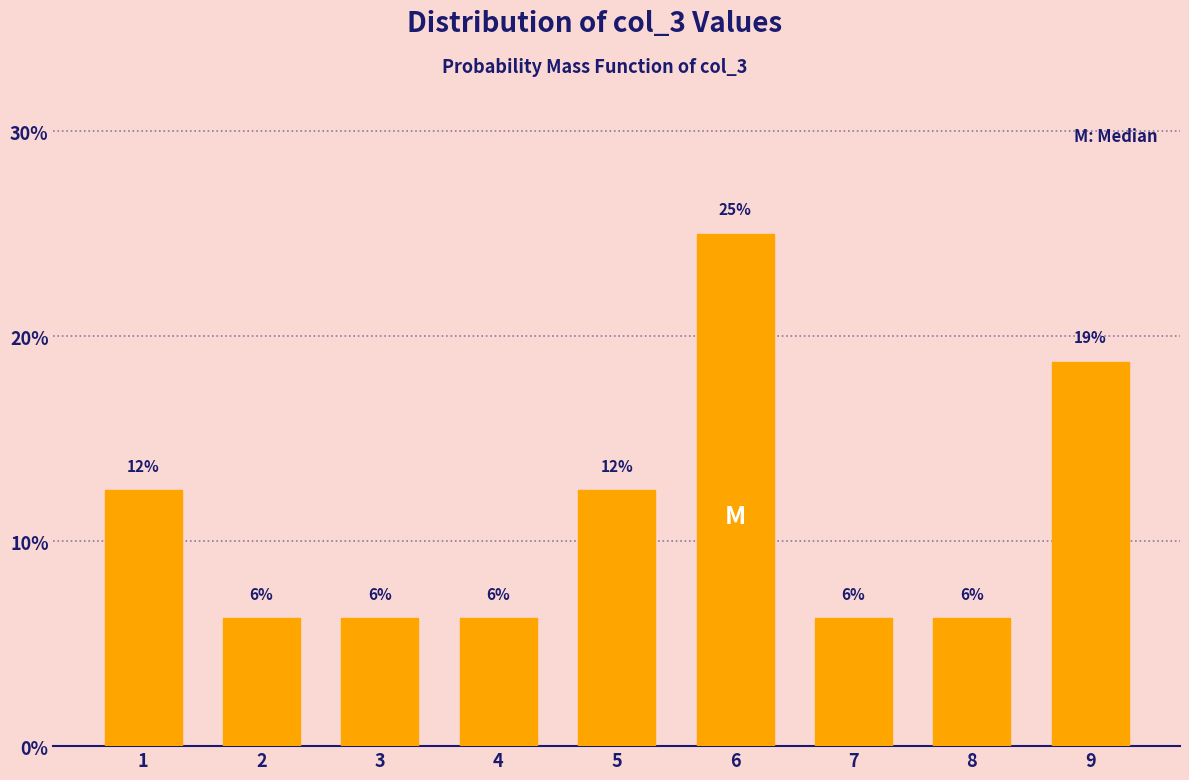

Are the bars horizontal?

No